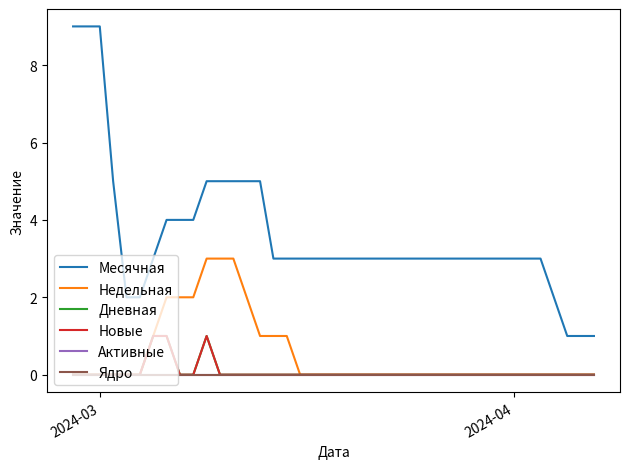

Does the chart display data point markers on the line(s)?

No